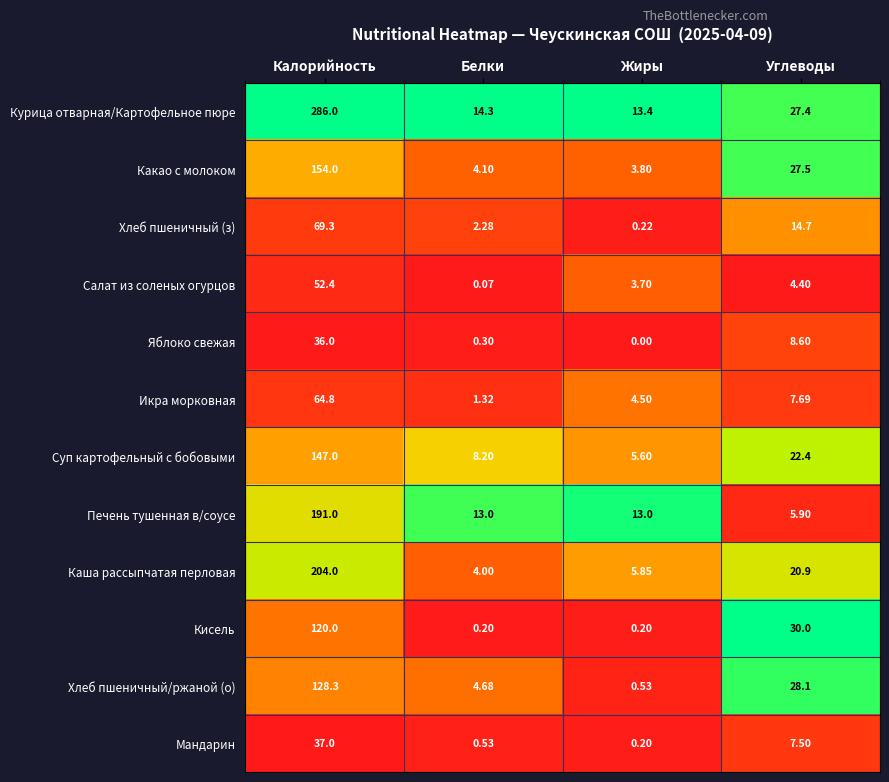

Which label corresponds to the smallest value in the chart?

Жиры